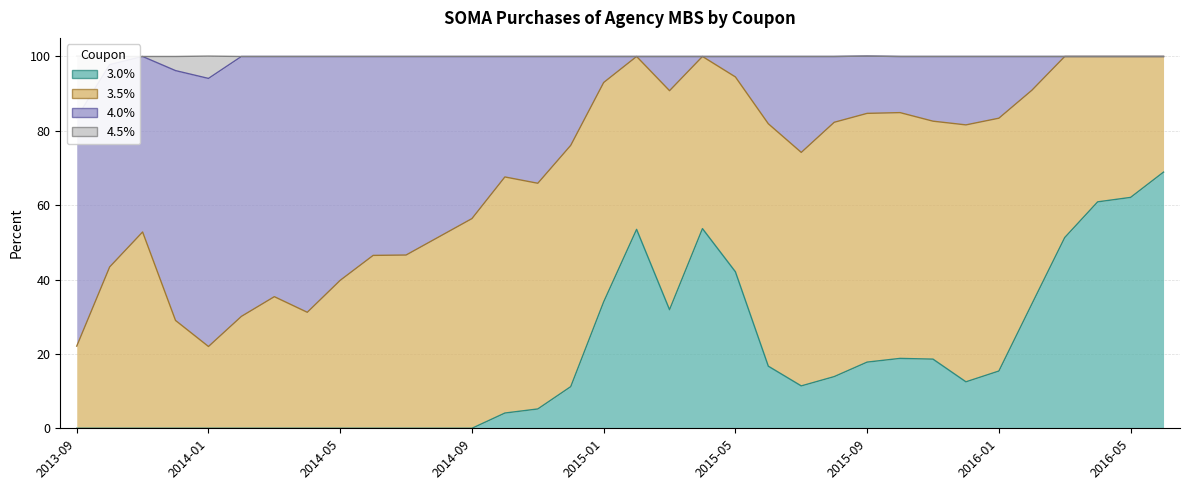

The value of 3.0% at 2013-09 is -33.2. True or false?

False